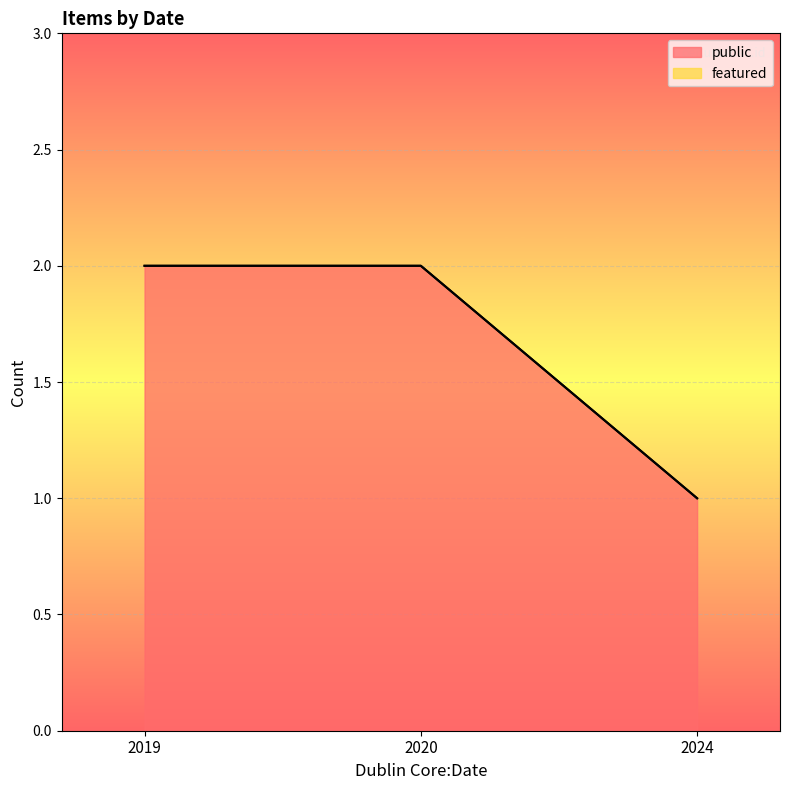

True or false: featured and public cross at least once.

False